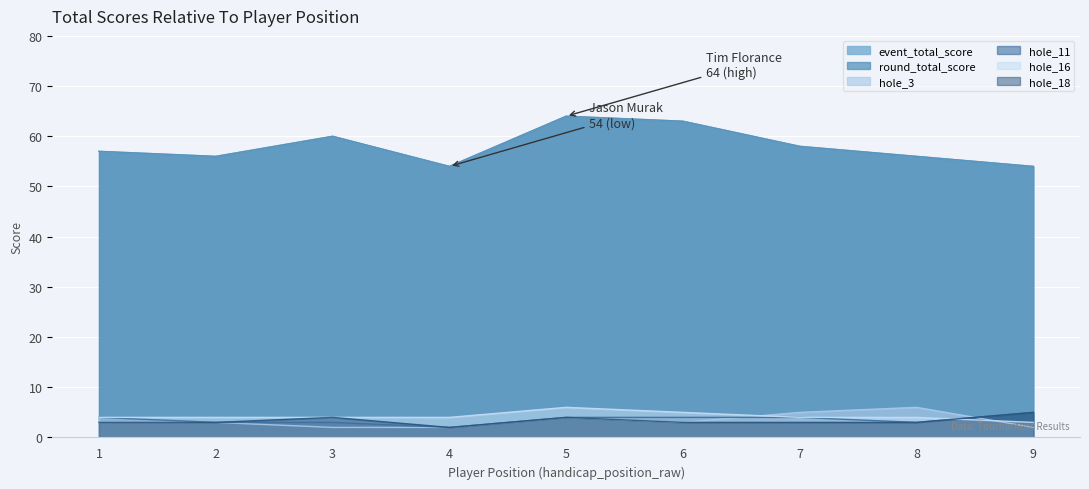

Rank the categories by hole_18 value from highest to lowest.

9, 3, 5, 1, 2, 6, 7, 8, 4